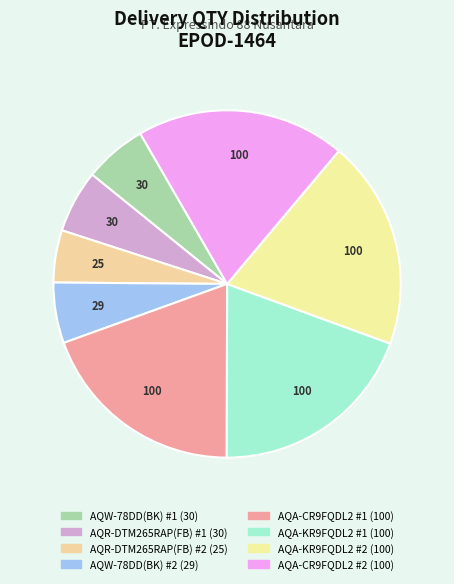

Count the number of slices in the pie.

8